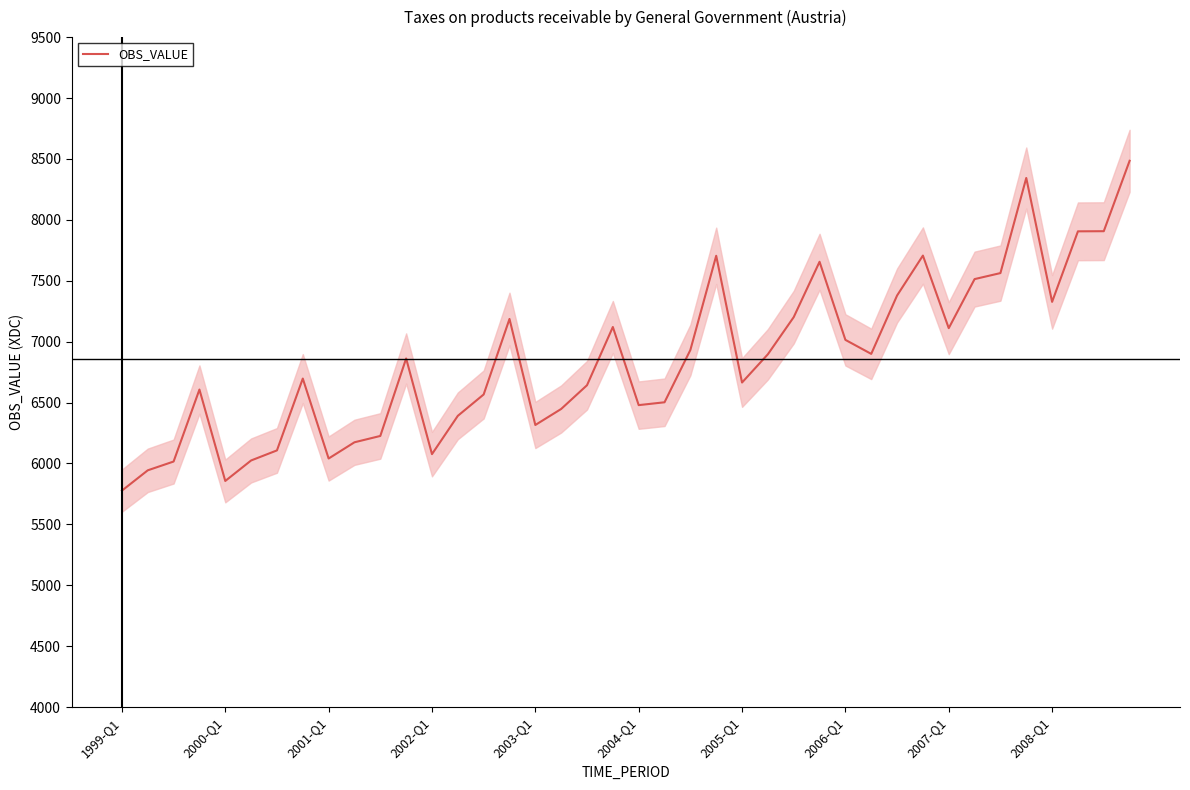

What is the greatest value displayed?

8484.8